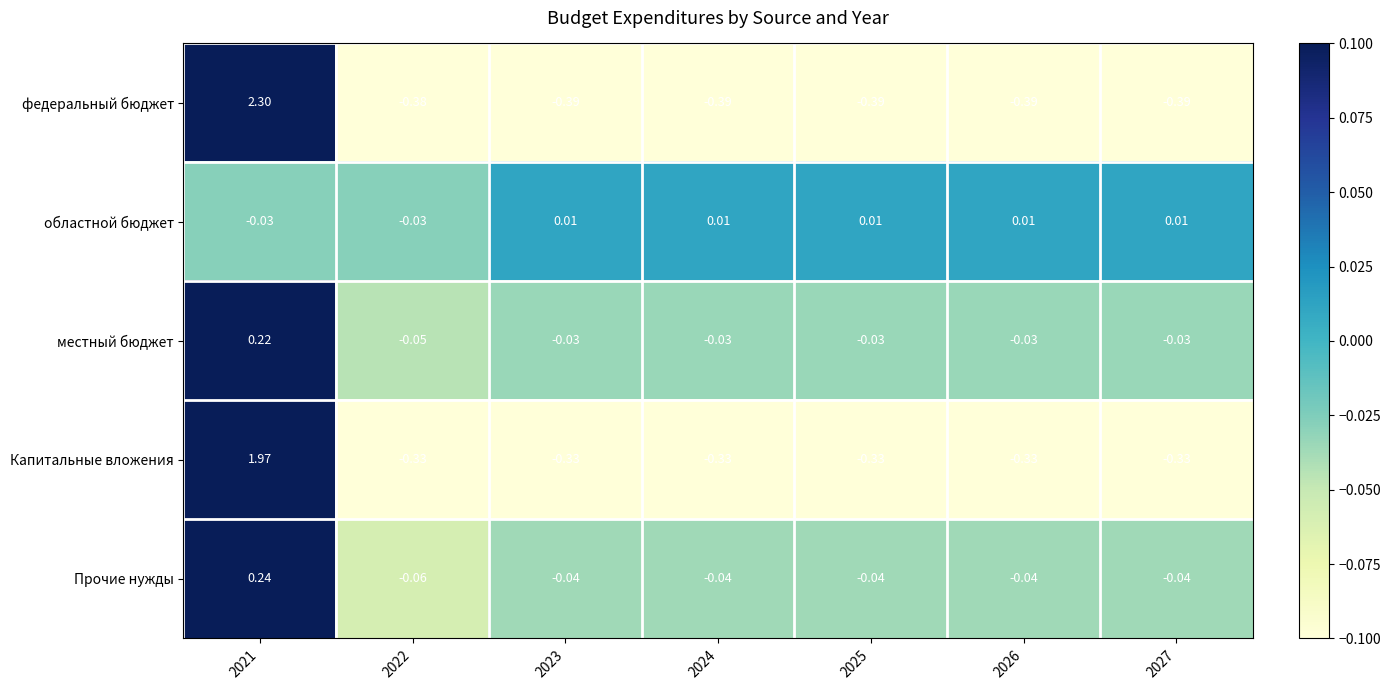

How many values in the Прочие нужды series are below 0?

6